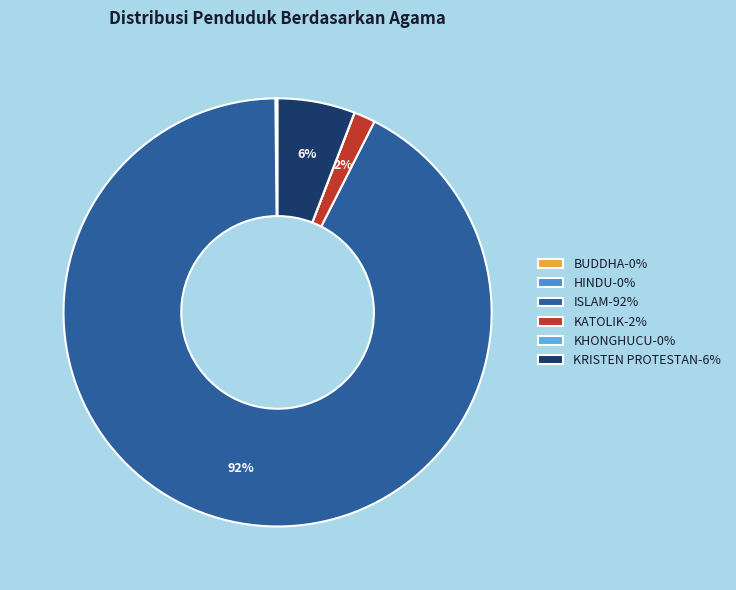

Rank the categories by value from highest to lowest.

ISLAM, KRISTEN PROTESTAN, KATOLIK, HINDU, BUDDHA, KHONGHUCU